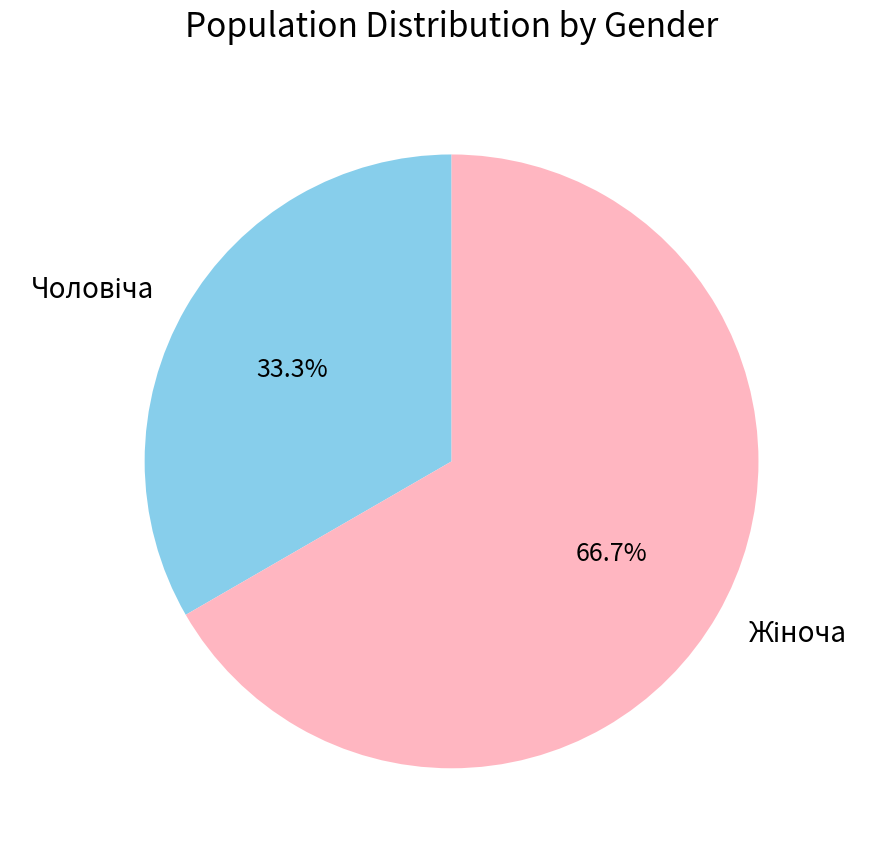

Is there a majority slice in this chart?

Yes